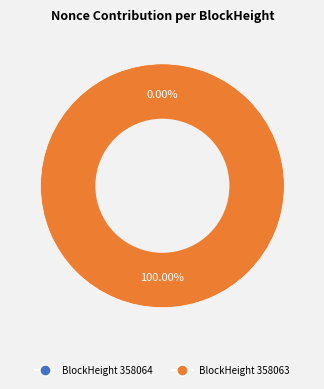

What is the change in value from 358064 to 358063?

+60184